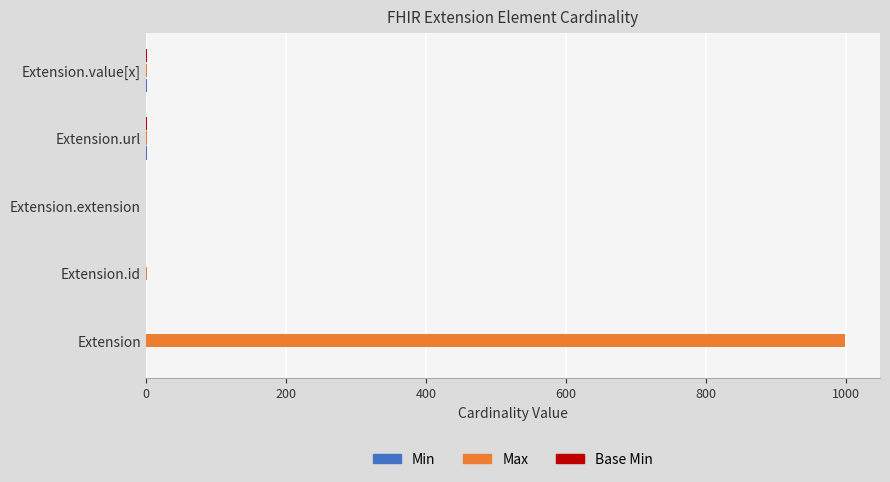

True or false: Max has a value of 999 at Extension.

True